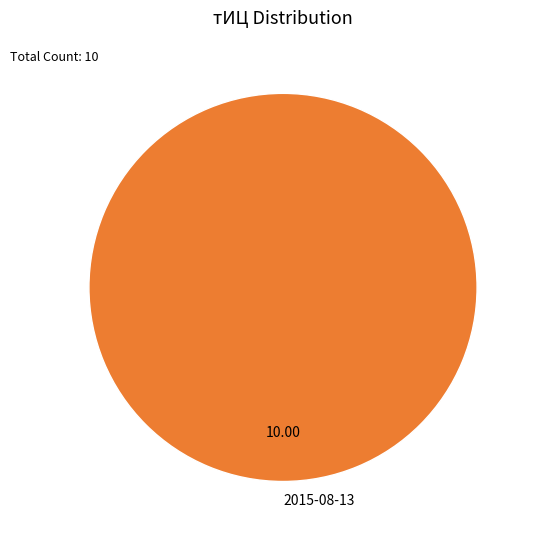

Does any single category account for the majority?

Yes